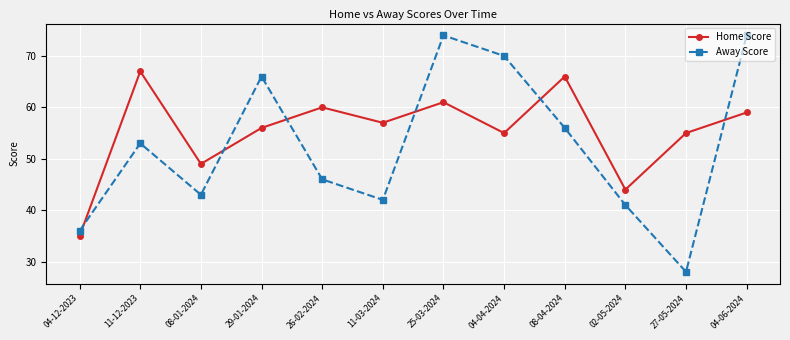

Which series has the largest total across all categories?

Home Score